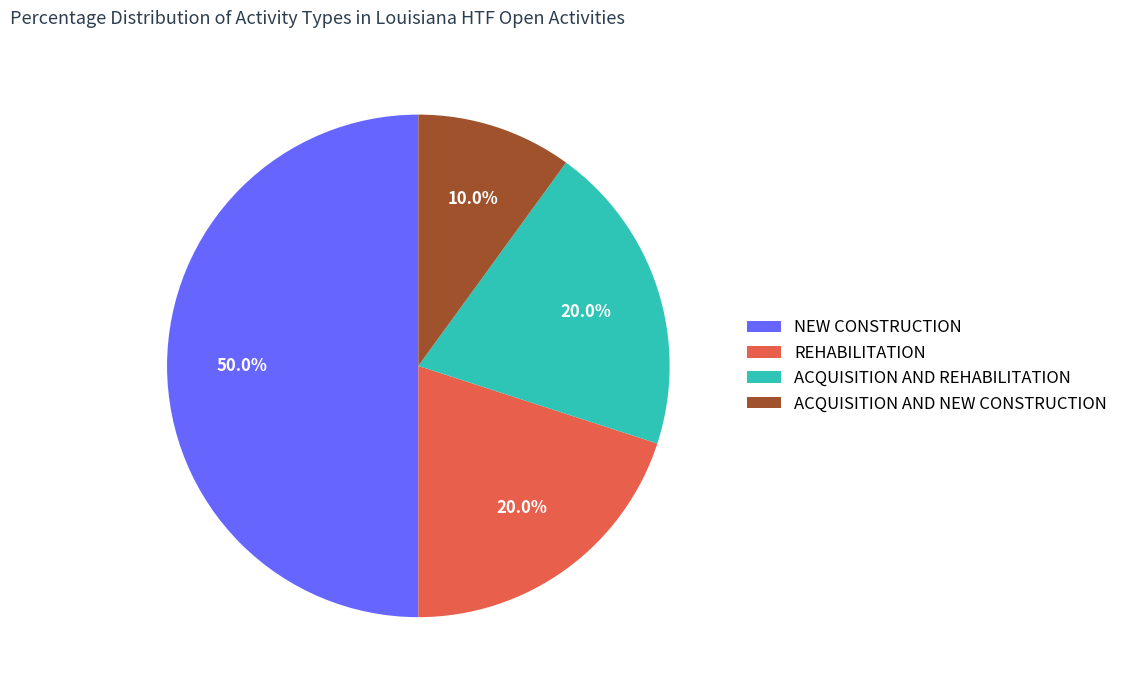

What is the ratio of the value at ACQUISITION AND NEW CONSTRUCTION to the value at NEW CONSTRUCTION?

0.2